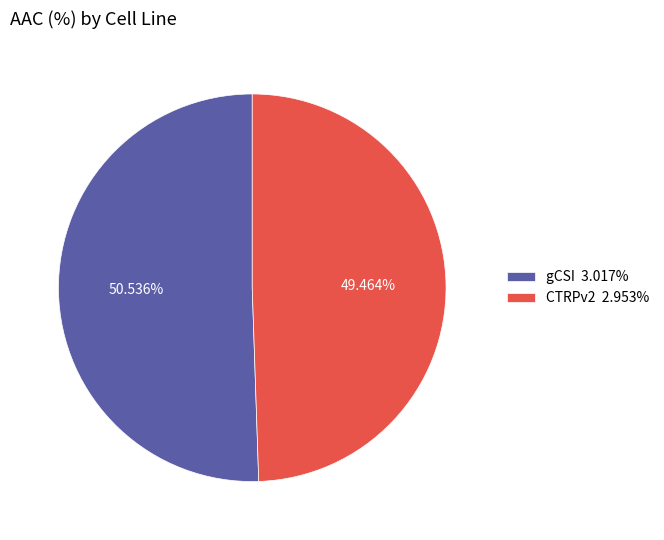

To the nearest percent, what percentage of the pie is CTRPv2?

49%